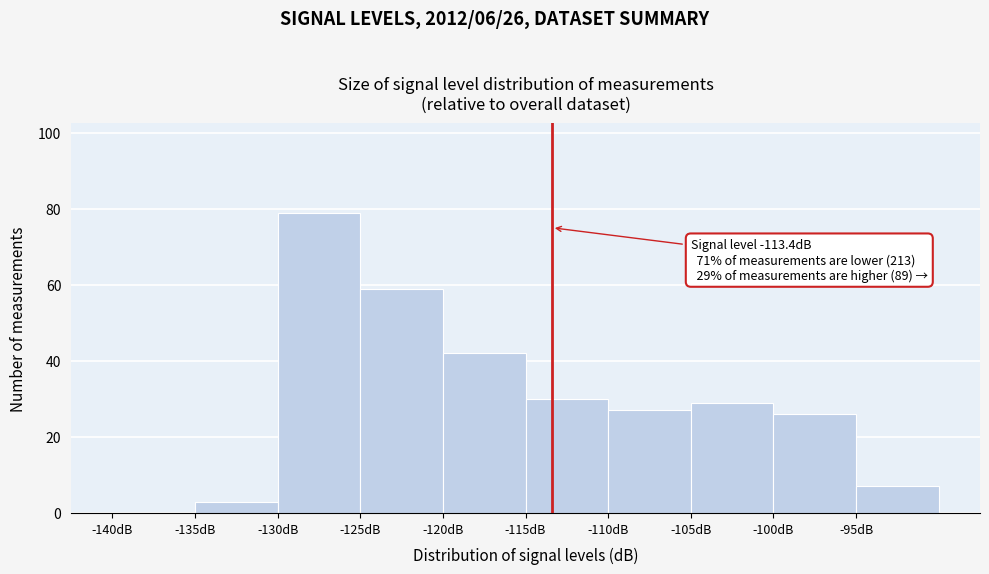

Over which range of the x-axis is the bar tallest?

-130 to -125